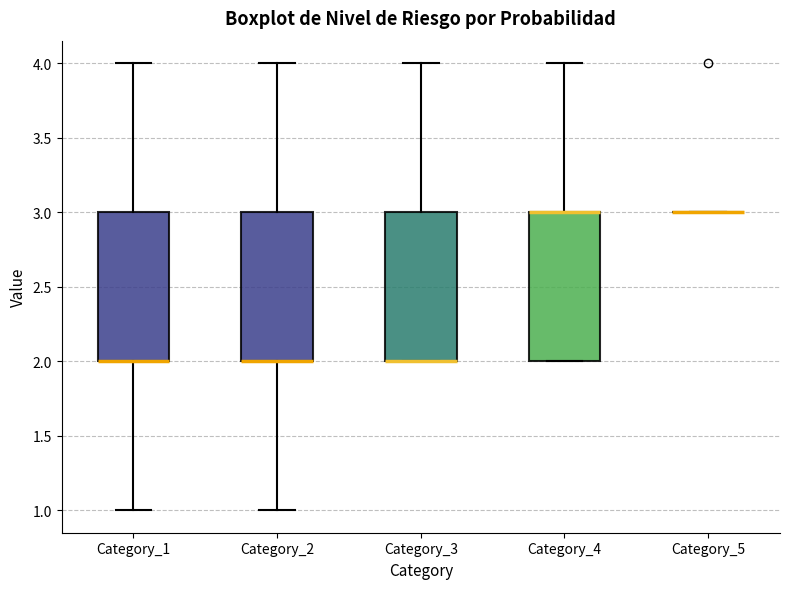

Reading left to right, read every box against the y-axis: the position of its median line, the range the box covers, and the ends of its whiskers. The values are not printed on the chart, so give them approximately, as read against the axis.

Category_1: median 2 (drawn on the box's lower edge), box 2 to 3, whiskers 1 to 4
Category_2: median 2 (drawn on the box's lower edge), box 2 to 3, whiskers 1 to 4
Category_3: median 2 (drawn on the box's lower edge), box 2 to 3, whiskers 2 to 4
Category_4: median 3 (drawn on the box's upper edge), box 2 to 3, whiskers 2 to 4
Category_5: box collapsed to a line at 3, whiskers 3 to 3